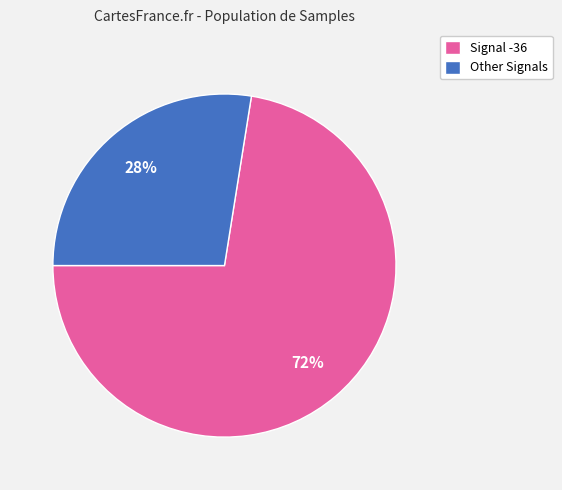

How many slices are in this pie chart?

2